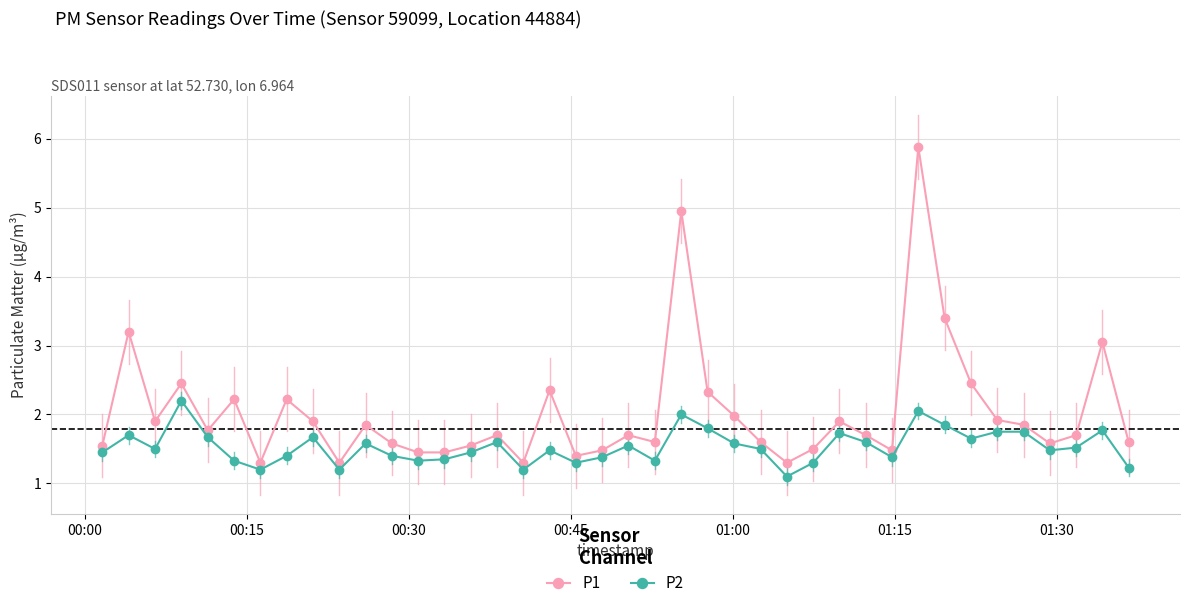

Which series has the largest total across all categories?

P1